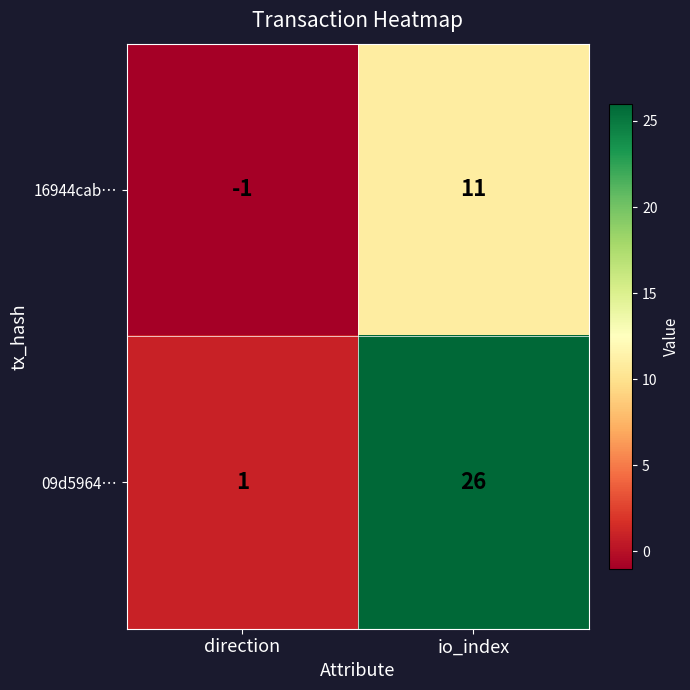

Reading left to right, transcribe all the data shown in this chart.

16944cab…: direction=-1	io_index=11
09d5964…: direction=1	io_index=26